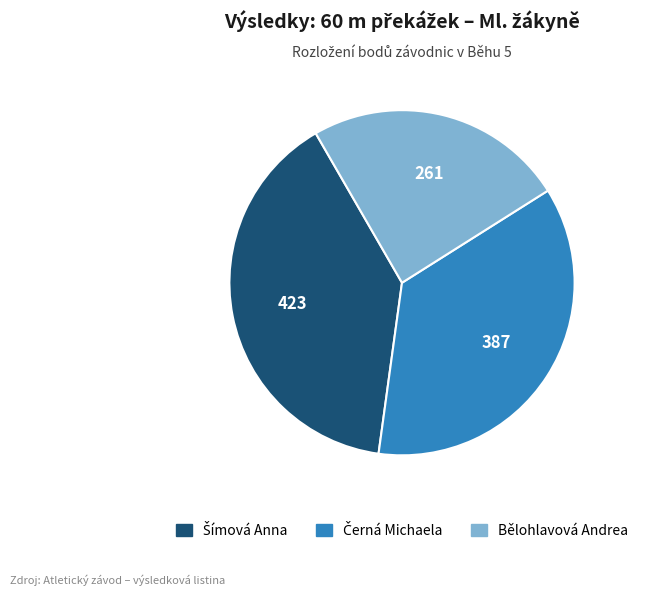

Is it true that Bělohlavová Andrea is 24% of the pie?

True